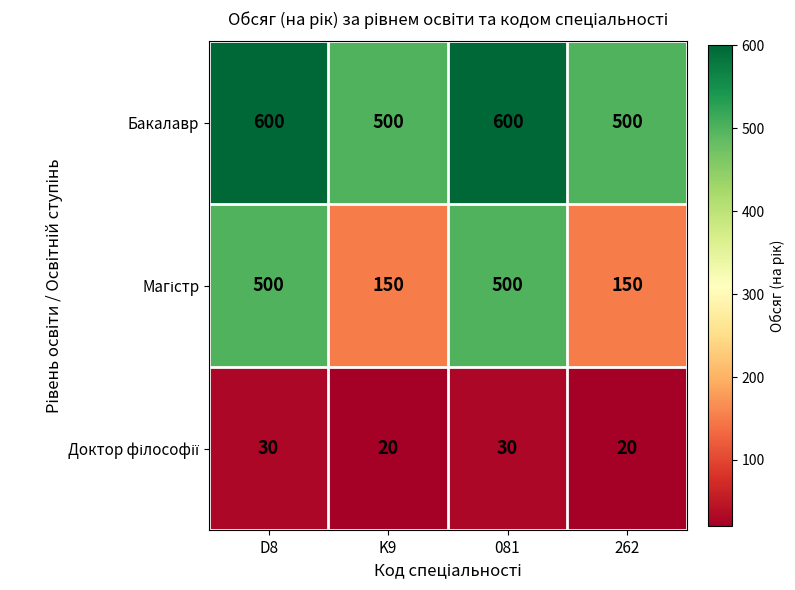

What is the maximum value shown in the chart?

600